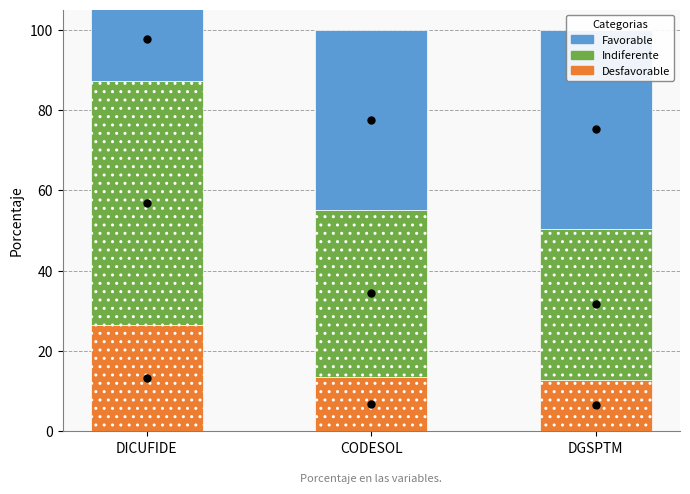

The Indiferente series shows 41.7 at CODESOL. True or false?

True